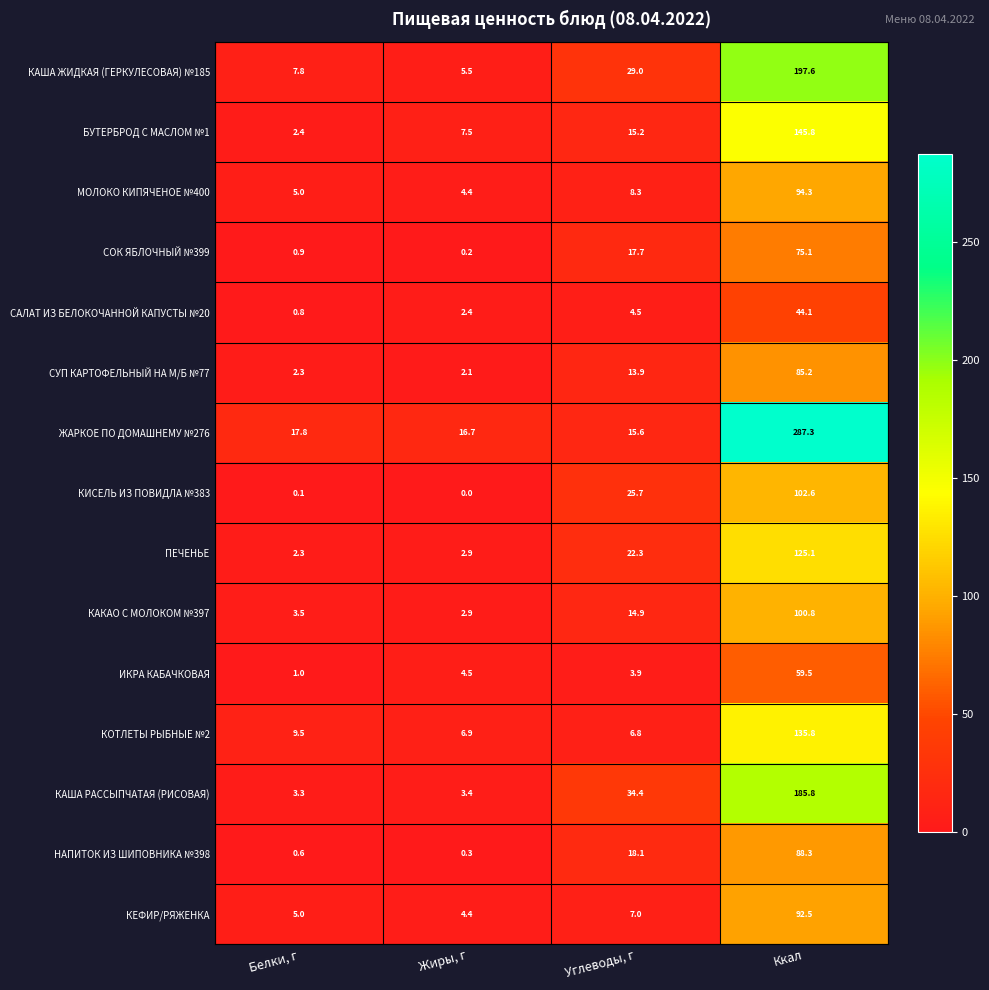

At which label does ЖАРКОЕ ПО ДОМАШНЕМУ №276 reach its minimum?

Углеводы, г